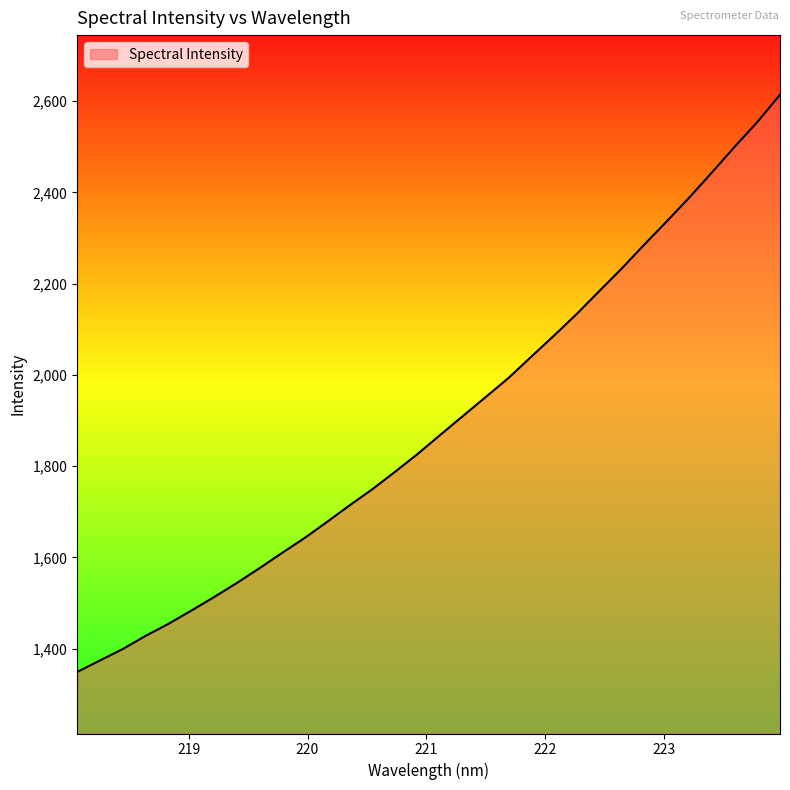

How many distinct data groups are displayed?

1